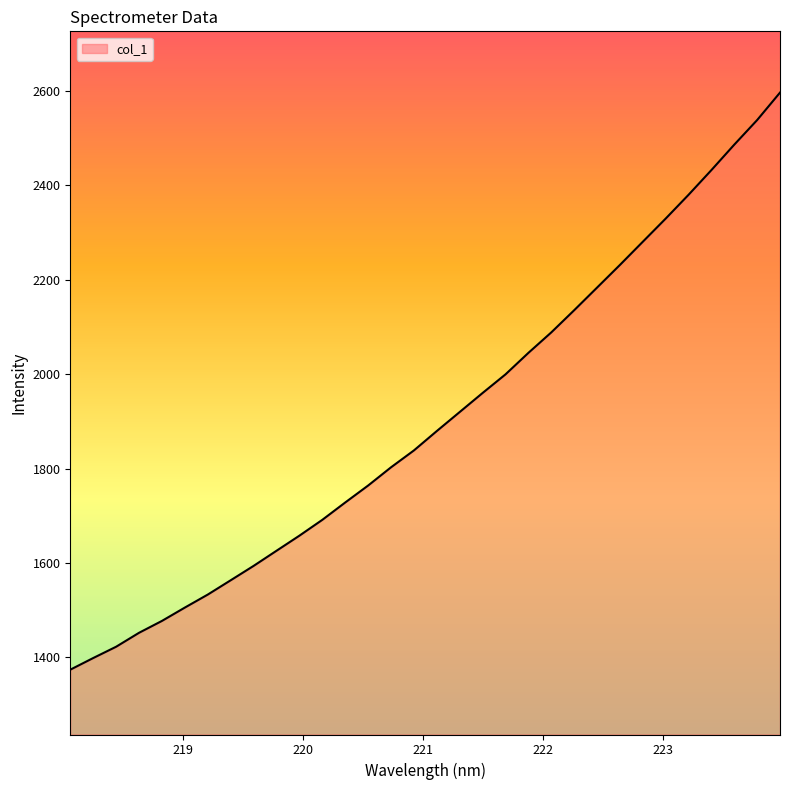

What is the value of the 14th point from the left?

1764.0